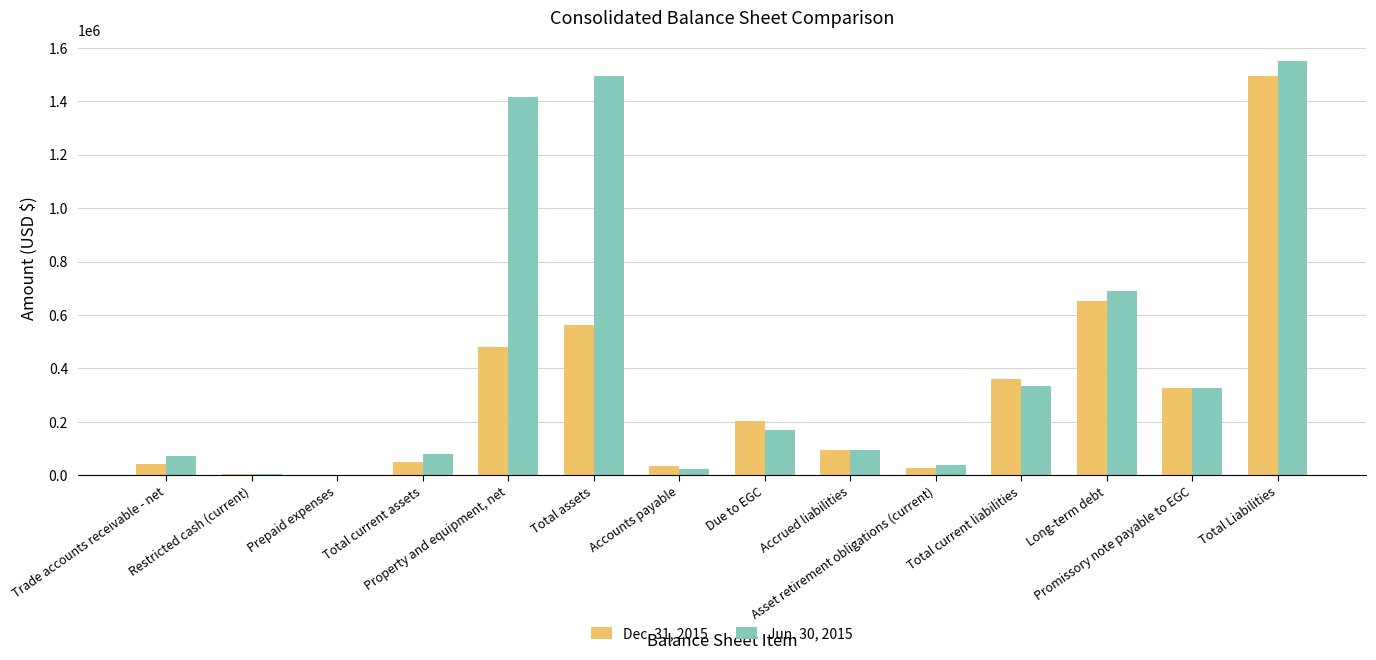

What is the greatest value displayed?

1550499